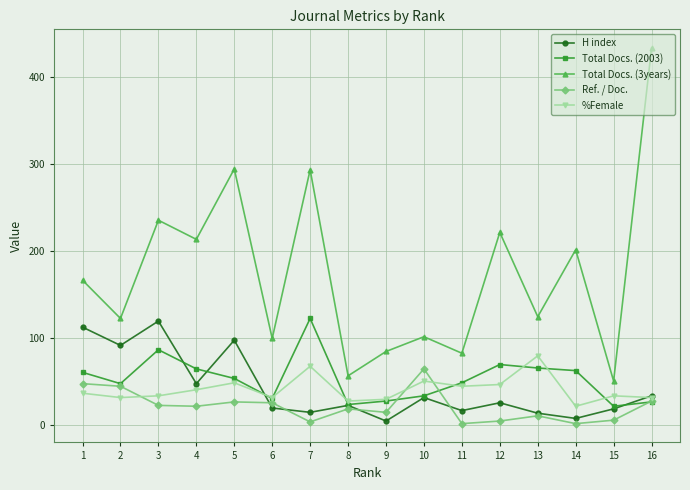

Which series has the largest total across all categories?

Total Docs. (3years)